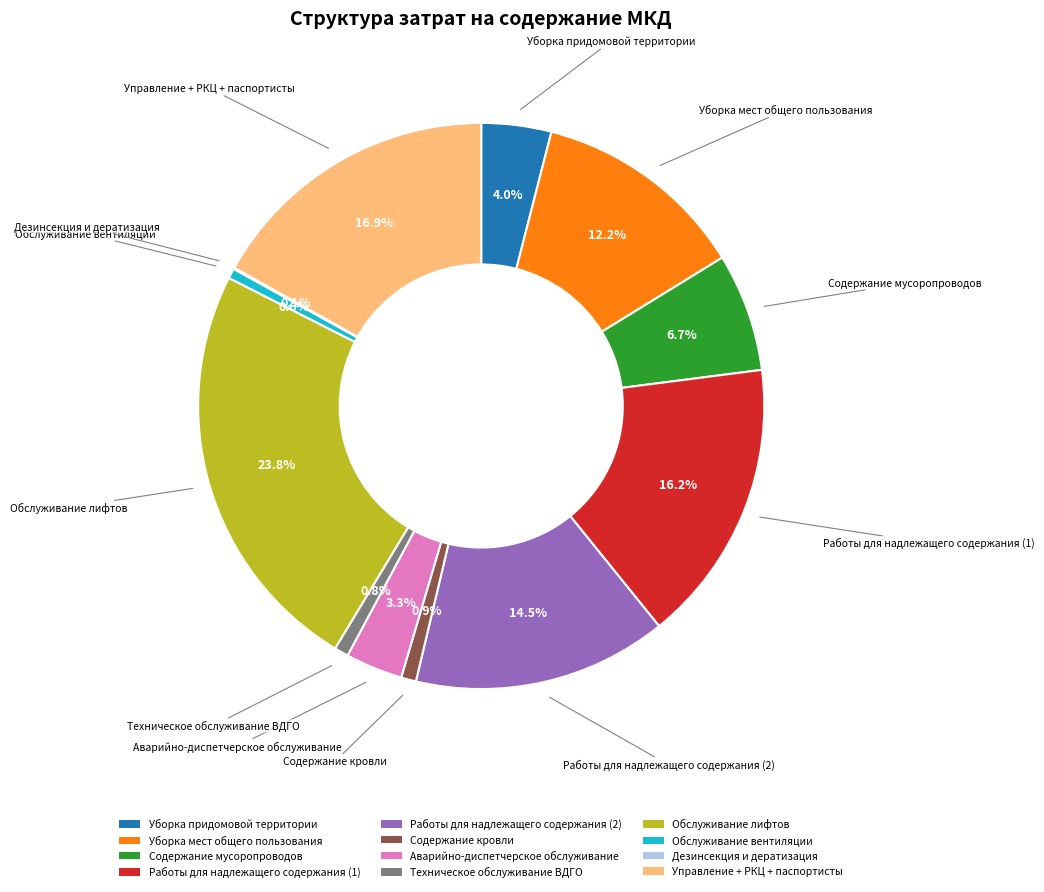

How much of the chart is everything except Техническое обслуживание ВДГО?

99.2%